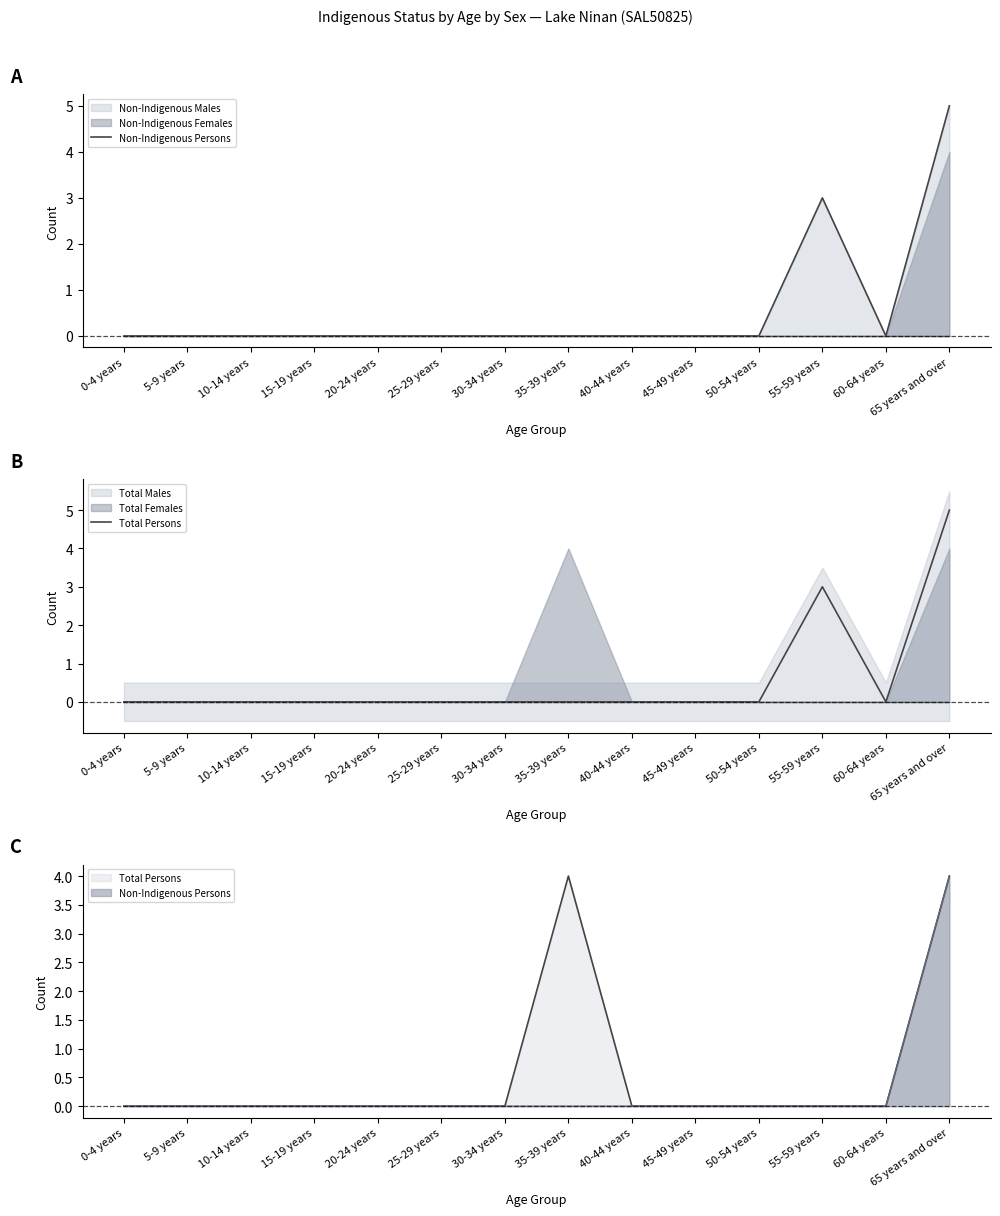

True or false: Non-Indigenous Persons and Total Persons intersect in this chart.

False